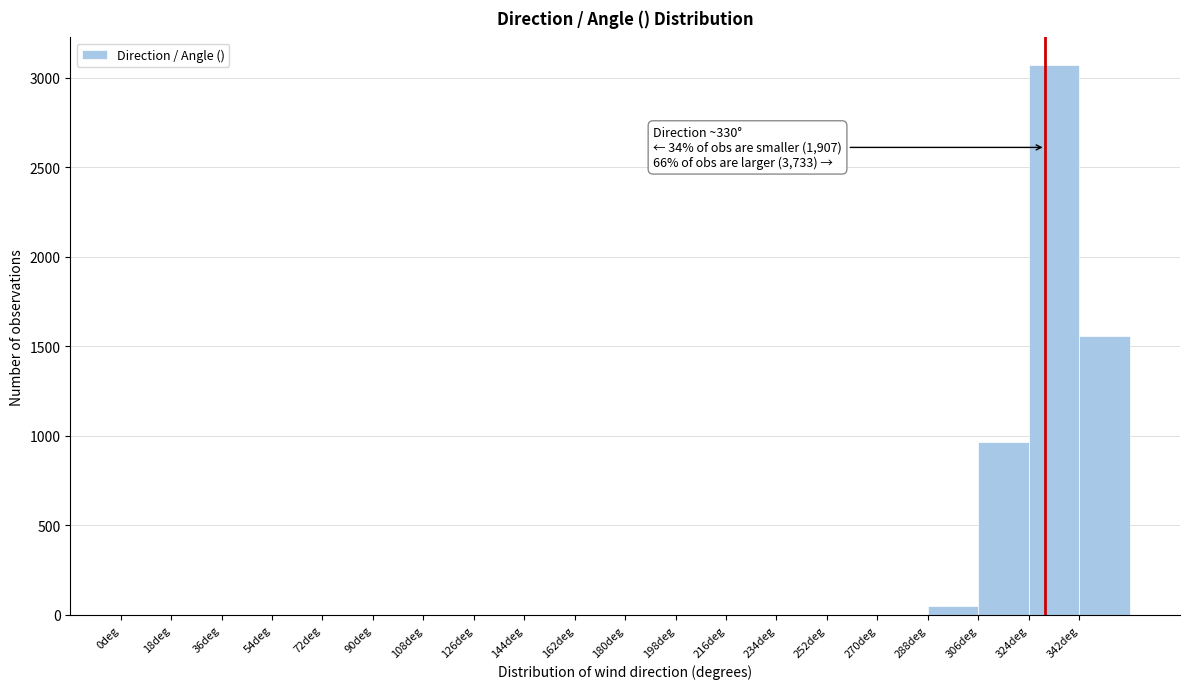

Over which range of the x-axis is the bar tallest?

324 to 342